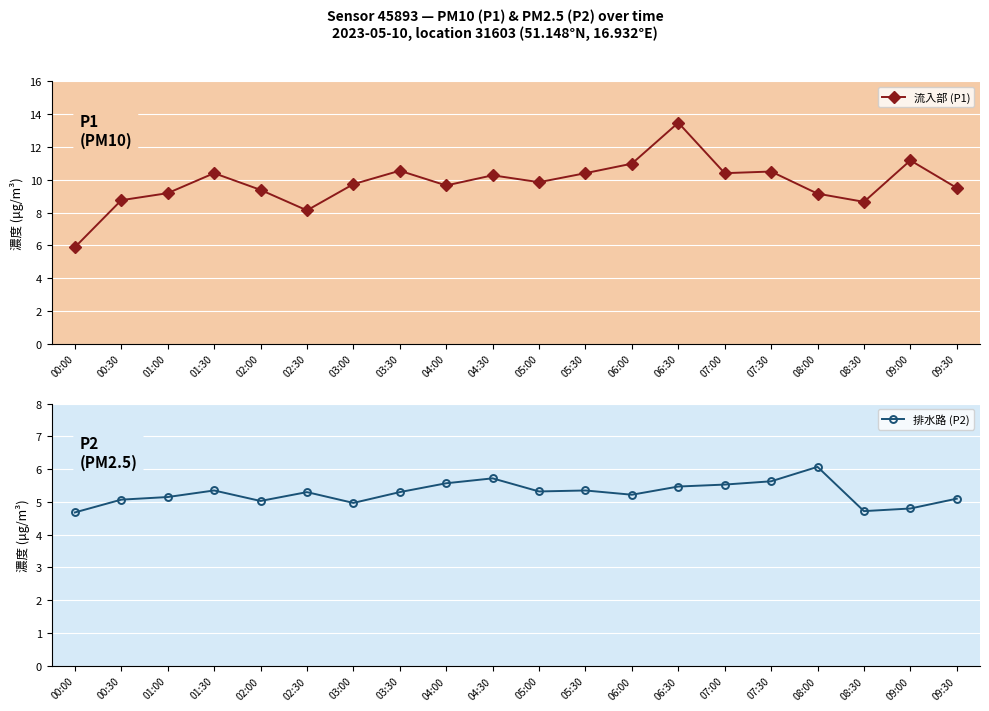

What is the difference between the 排水路 (P2) values at 03:00 and 07:00?

0.6